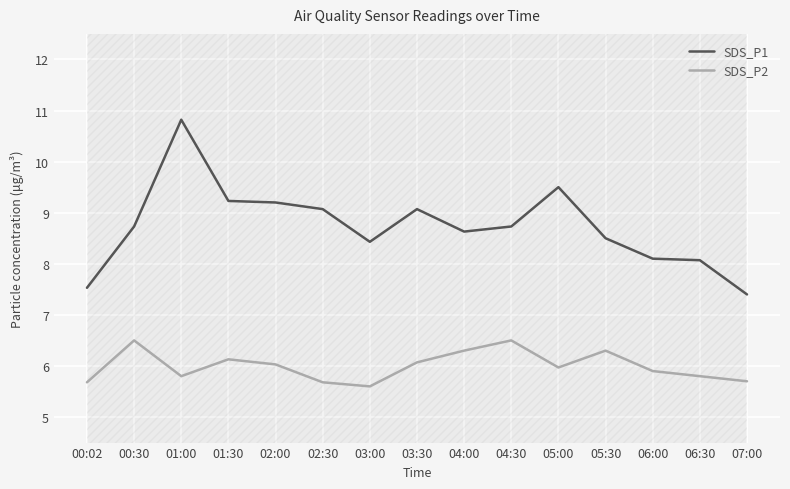

True or false: SDS_P1 and SDS_P2 intersect in this chart.

False